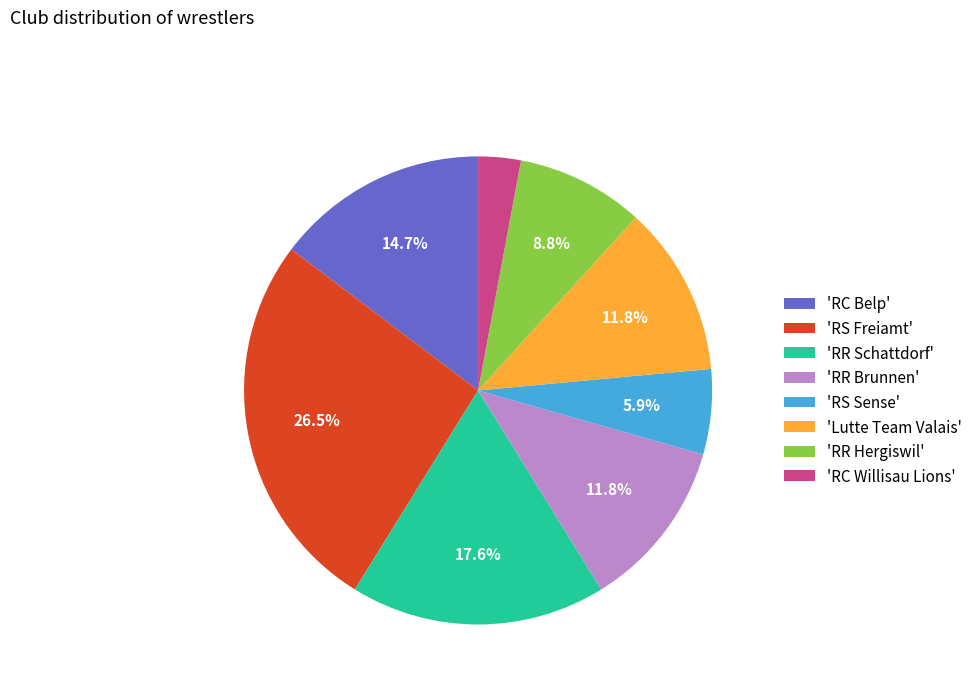

Is the sum of 'RS Sense' and 'Lutte Team Valais' greater than half?

No